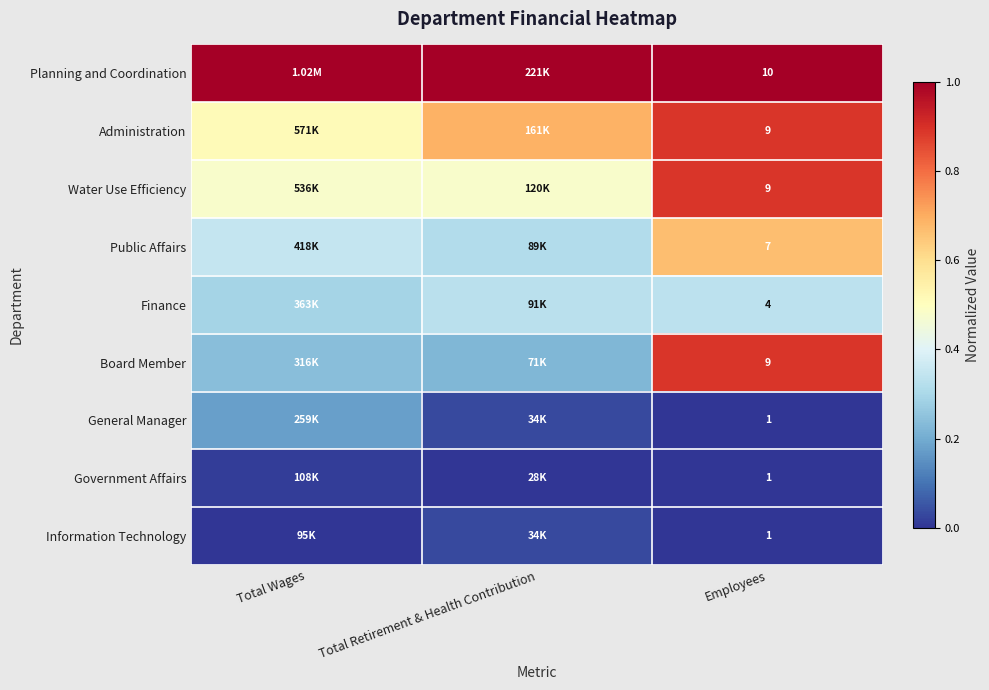

Between Total Wages and Total Retirement & Health Contribution, which is larger?

Total Wages